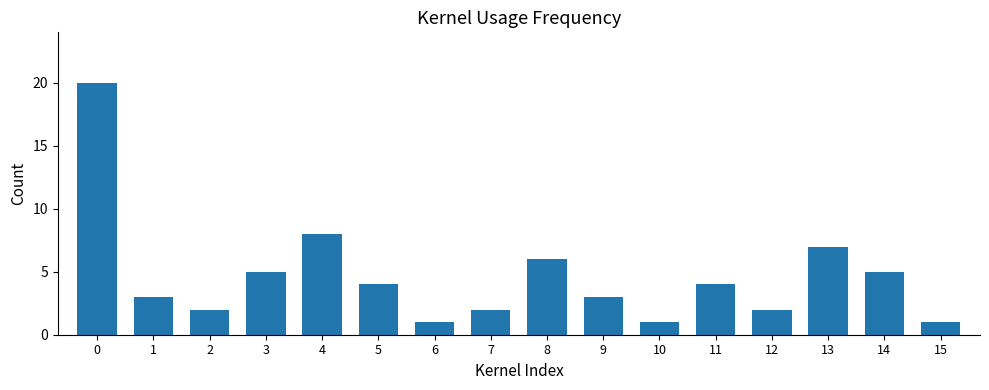

True or false: the data shows 3 at 9.

True